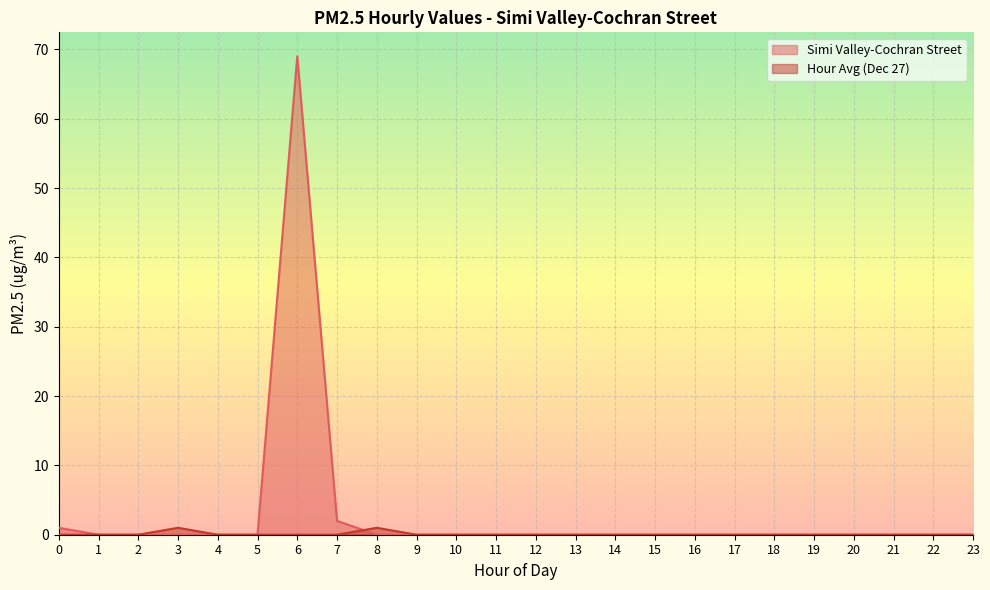

List the labels in order of value, smallest first.

1, 2, 3, 4, 5, 8, 9, 10, 11, 12, 13, 14, 15, 16, 17, 18, 19, 20, 21, 22, 23, 0, 7, 6